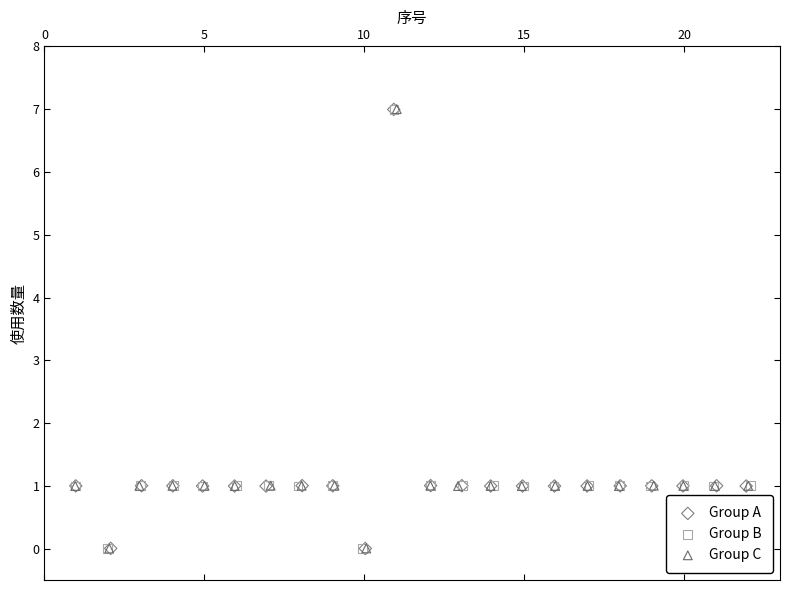

What are all the series names shown in the legend?

Group A, Group B, Group C